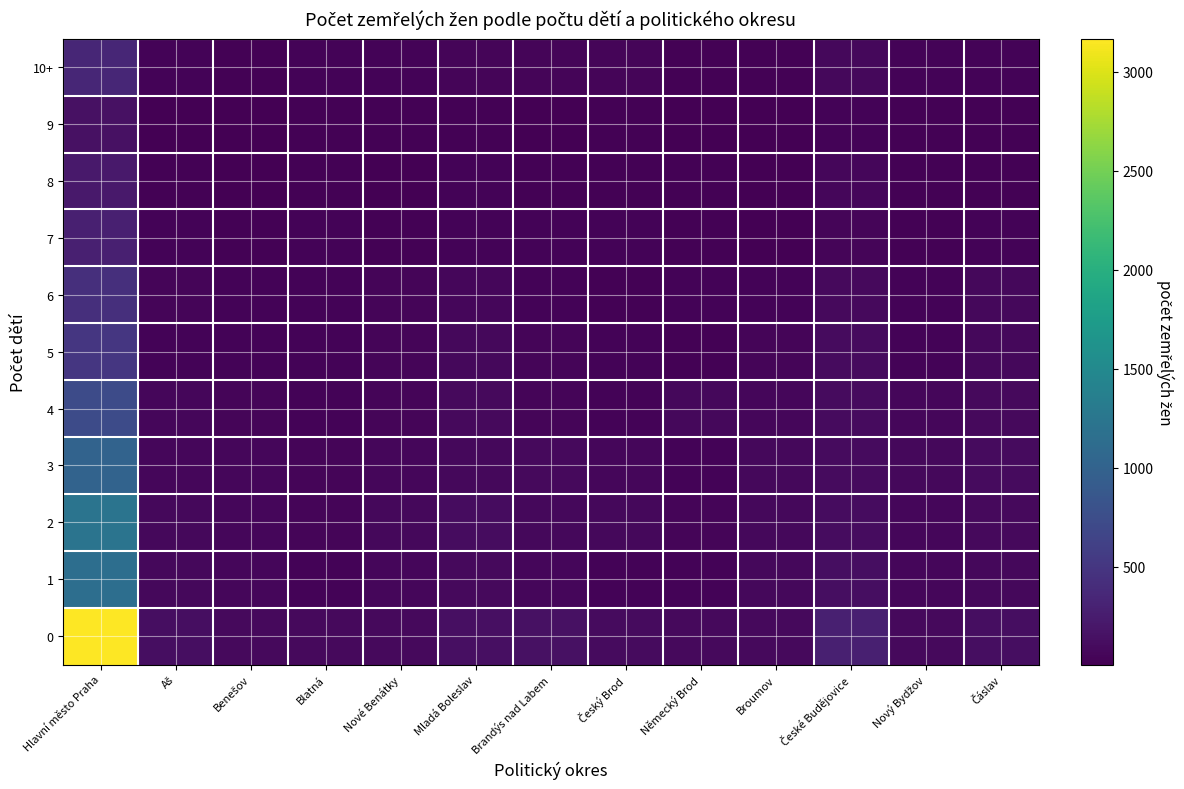

What is the total value across all series at Nový Bydžov?

547